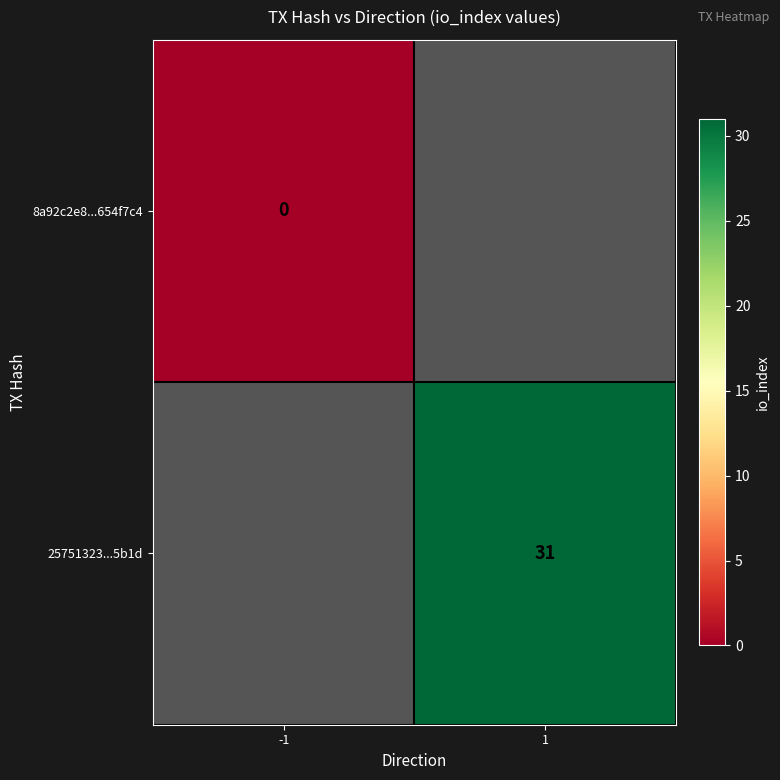

At how many categories does at least one series exceed 9?

1